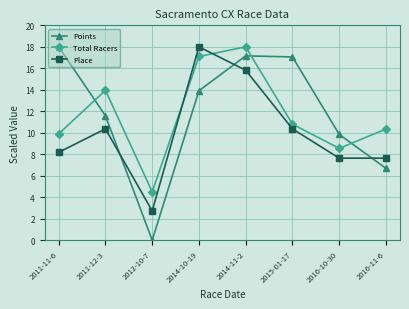

At which label does Points reach its minimum?

2012-10-7